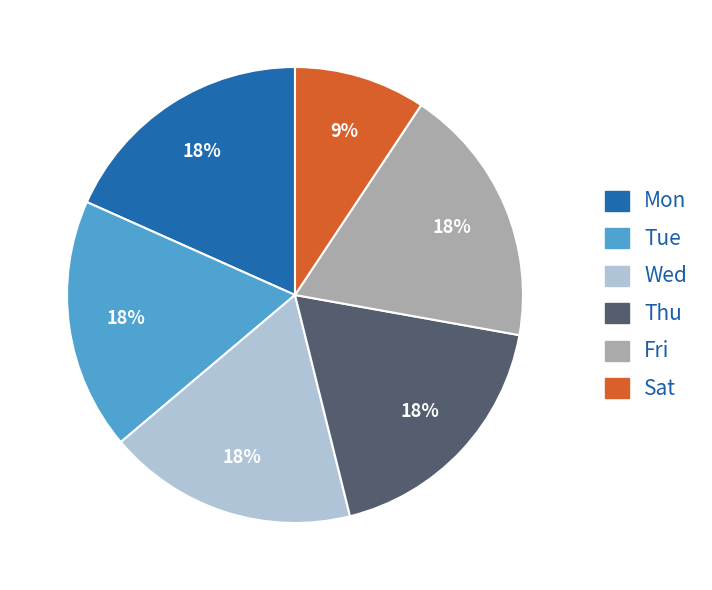

How many slices are in this pie chart?

6